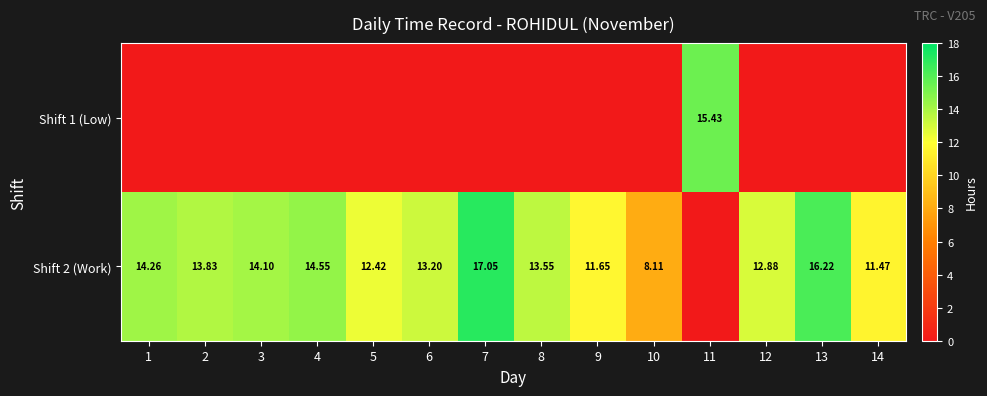

How many data points does each series have?

14